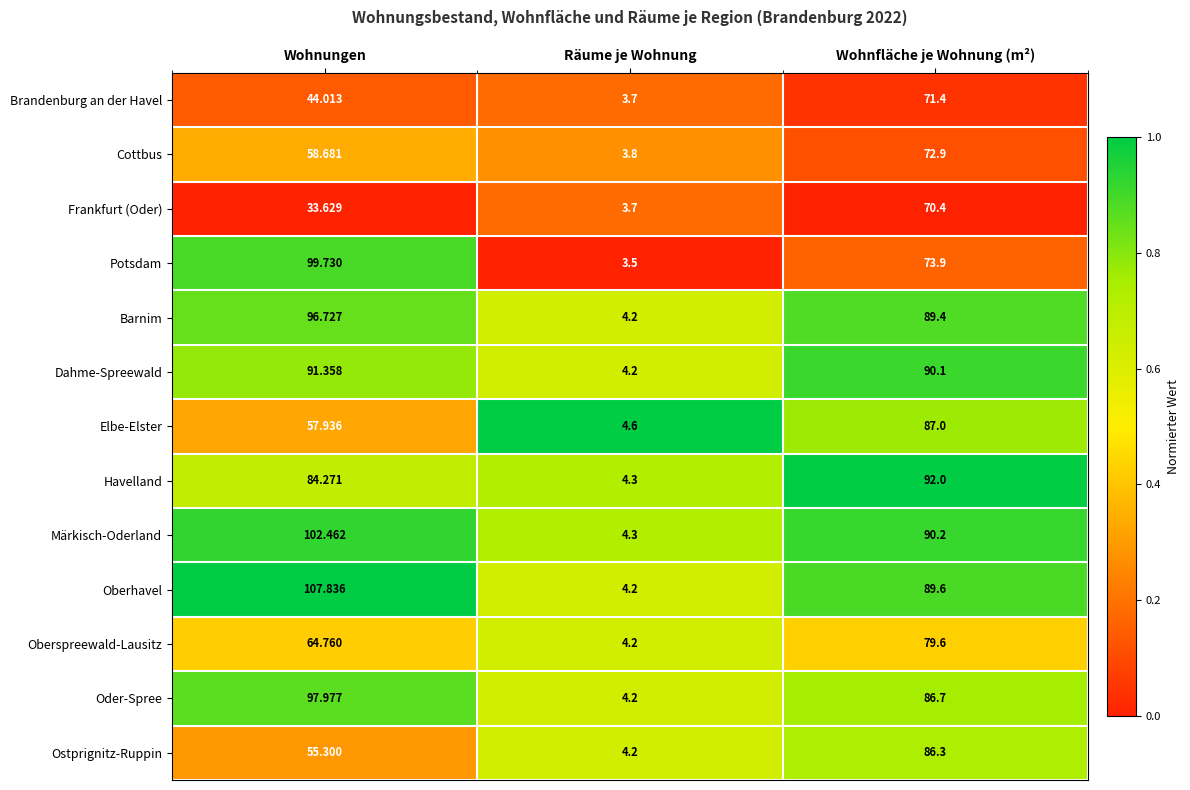

Which series has the largest total across all categories?

Oberhavel